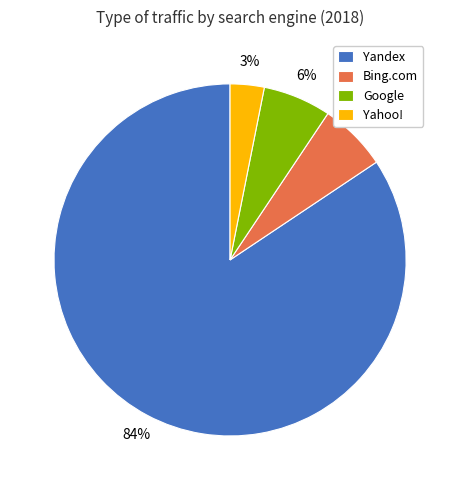

Do Yandex and Google together represent more than half of the pie?

Yes